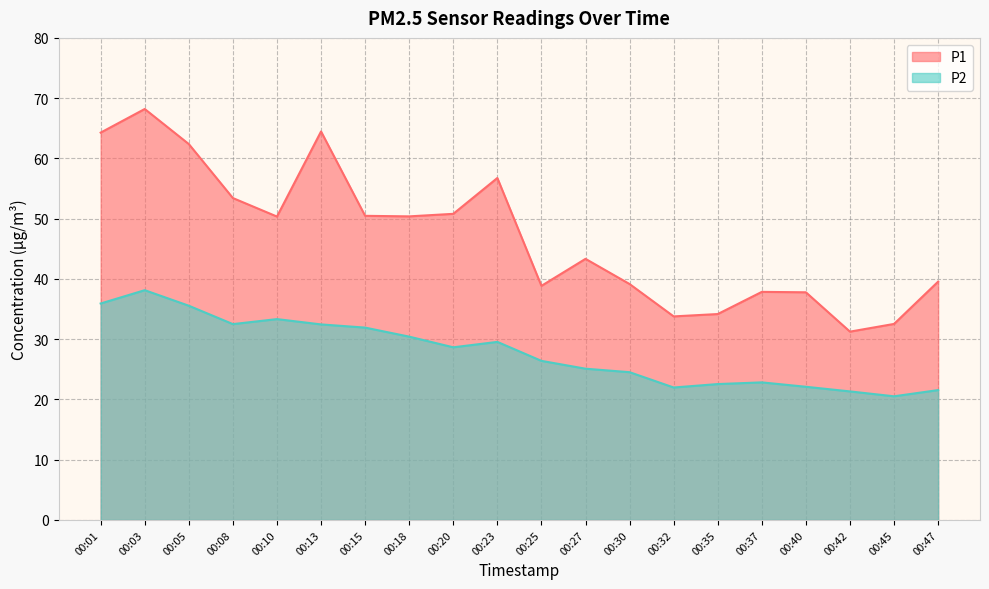

What is the spread (max minus min) of values at 00:27?

18.2